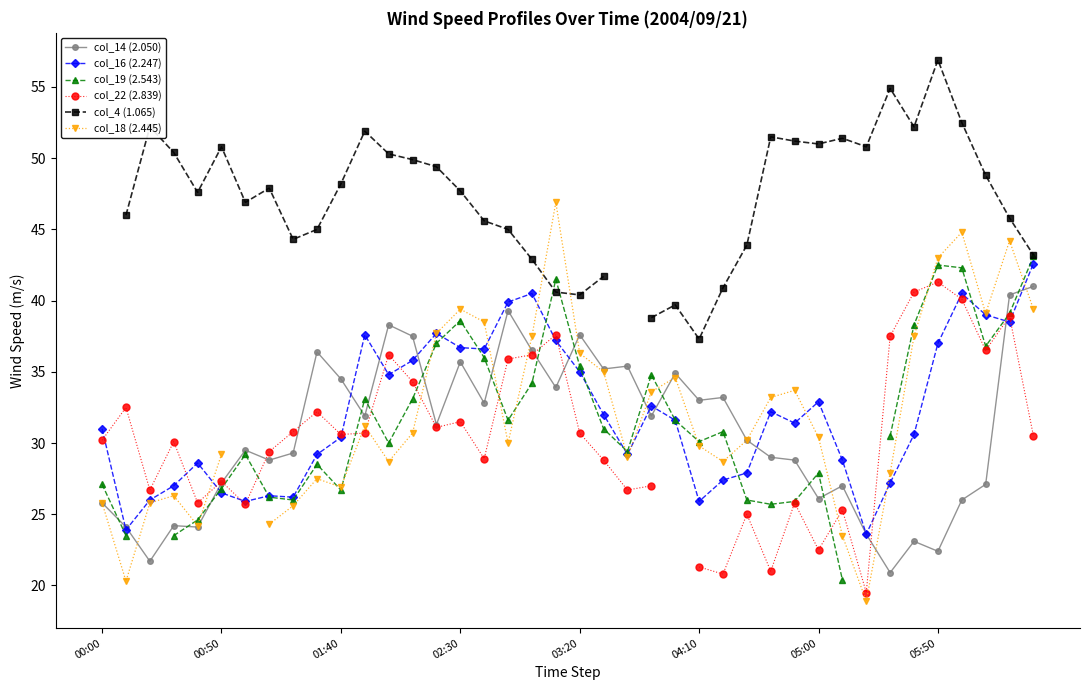

What is the minimum value for col_14 (2.050)?

20.9